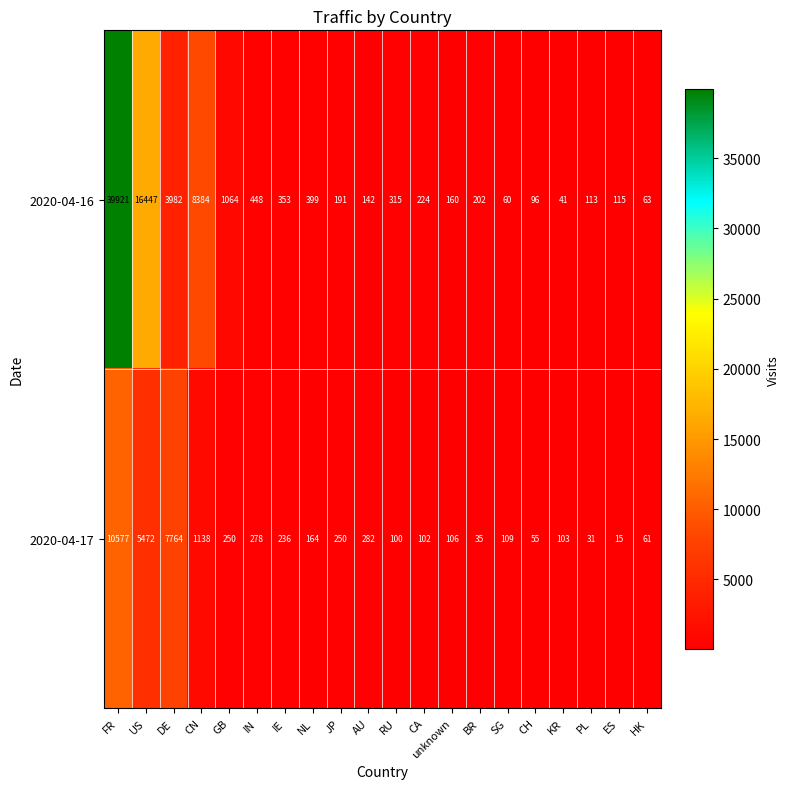

Which series has the widest spread of values?

2020-04-16